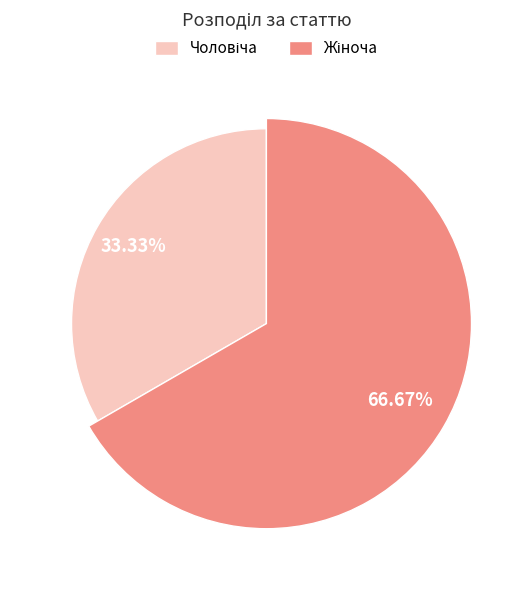

To the nearest percent, what is the combined percentage of Жіноча and Чоловіча?

100%